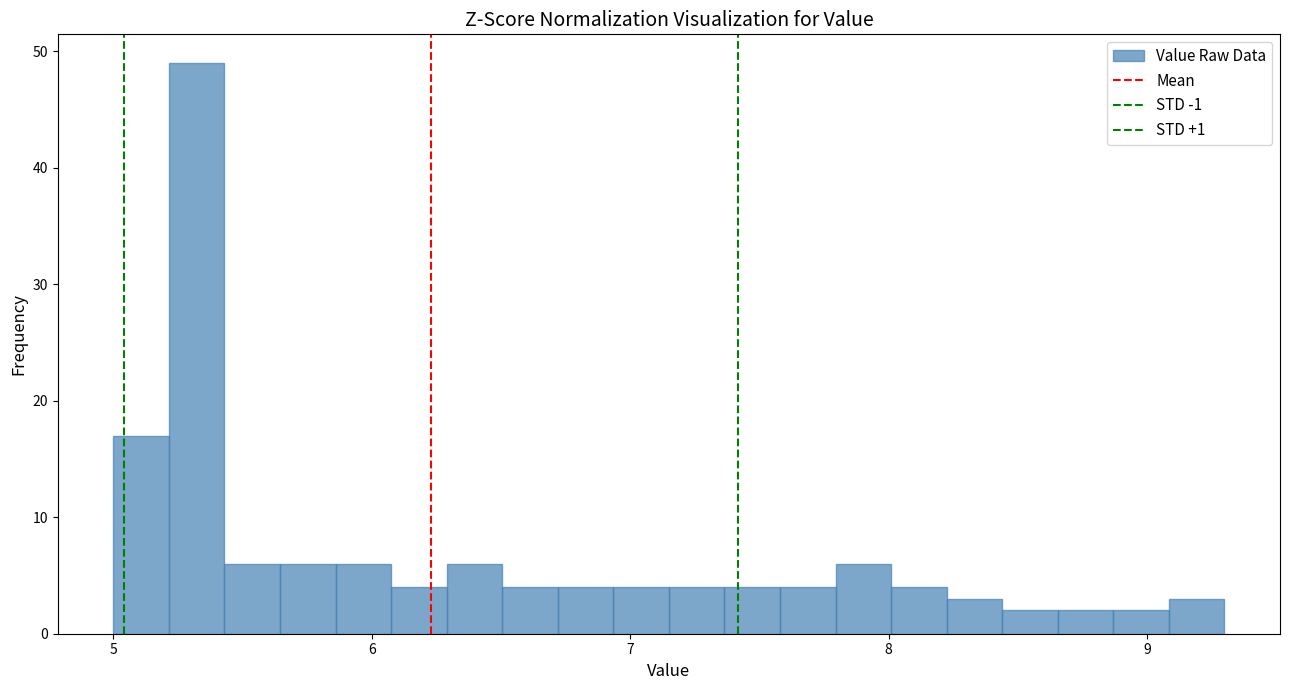

Around what value on the x-axis is the tallest bar? Give the approximate position of its centre, as read against the axis.

5.3